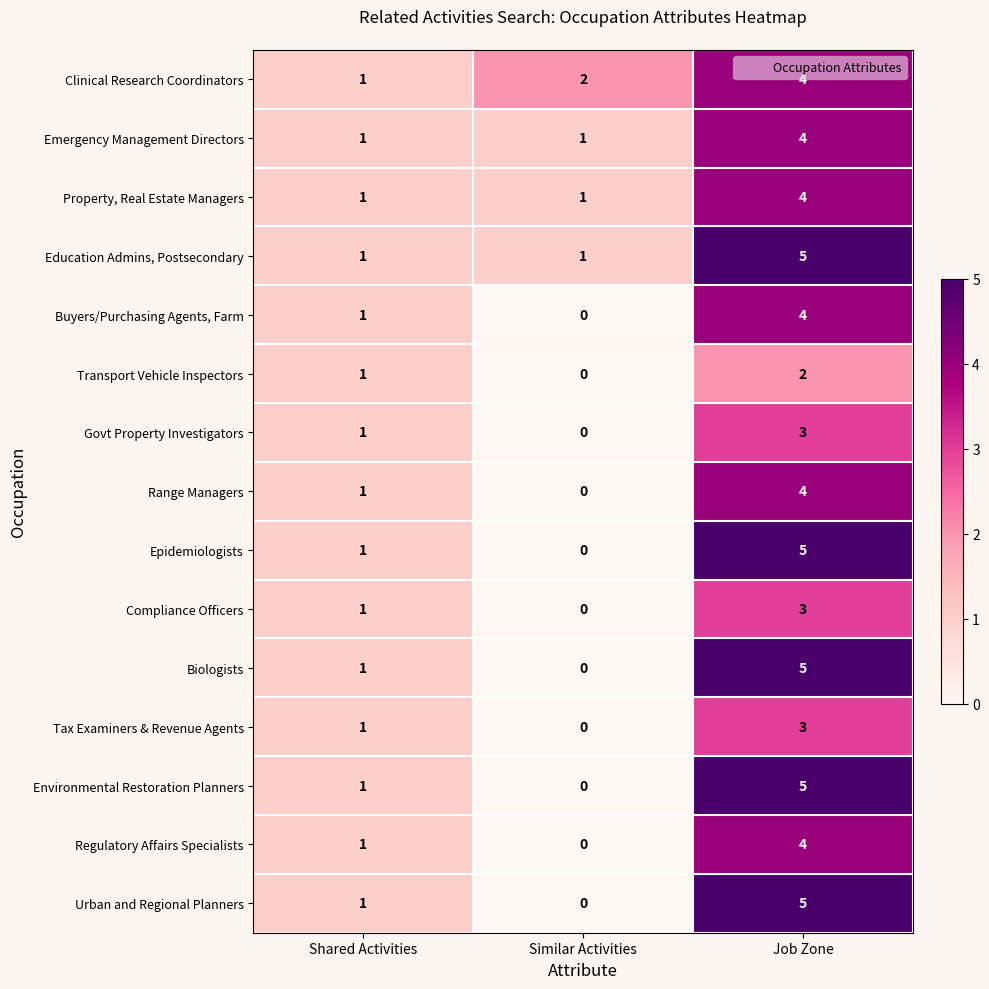

Rank the categories by Transport Vehicle Inspectors value from lowest to highest.

Similar Activities, Shared Activities, Job Zone